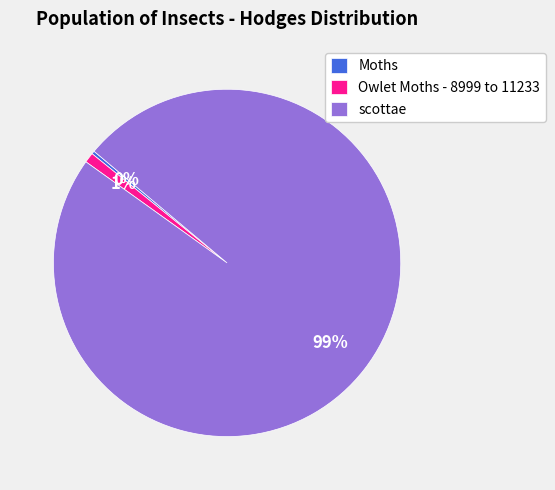

Is scottae the majority of the pie?

Yes